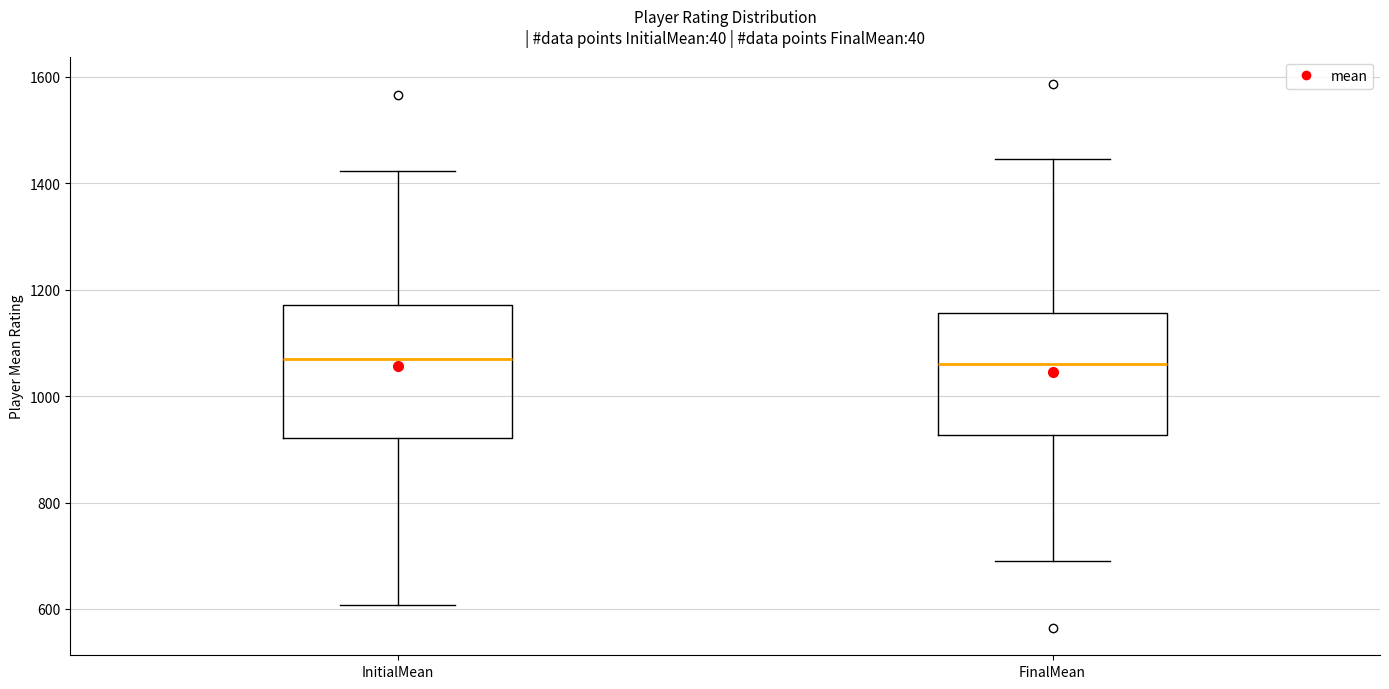

Reading left to right, transcribe this box plot: for each box, give where its median line is, the range the box spans, and where its two whiskers end, as read against the y-axis. The values are not printed on the chart, so give them approximately, as read against the axis.

InitialMean: median 1080, box 920 to 1180, whiskers 600 to 1420
FinalMean: median 1060, box 920 to 1160, whiskers 700 to 1440